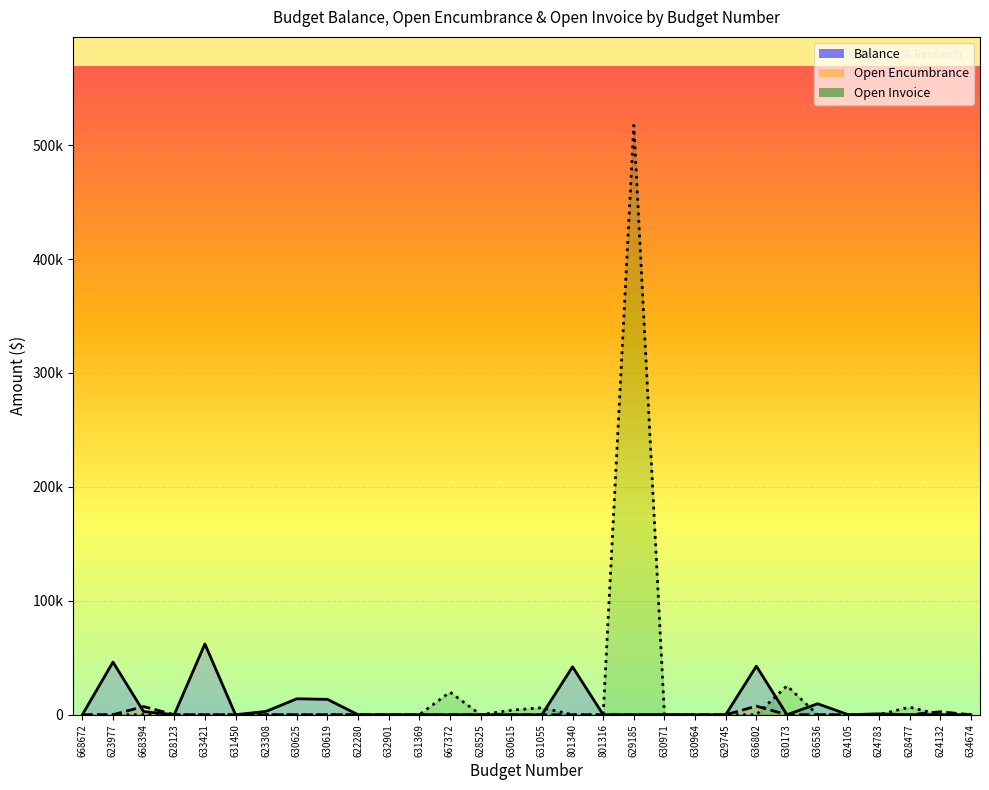

At which label is Open Encumbrance closest to 3758?

624132